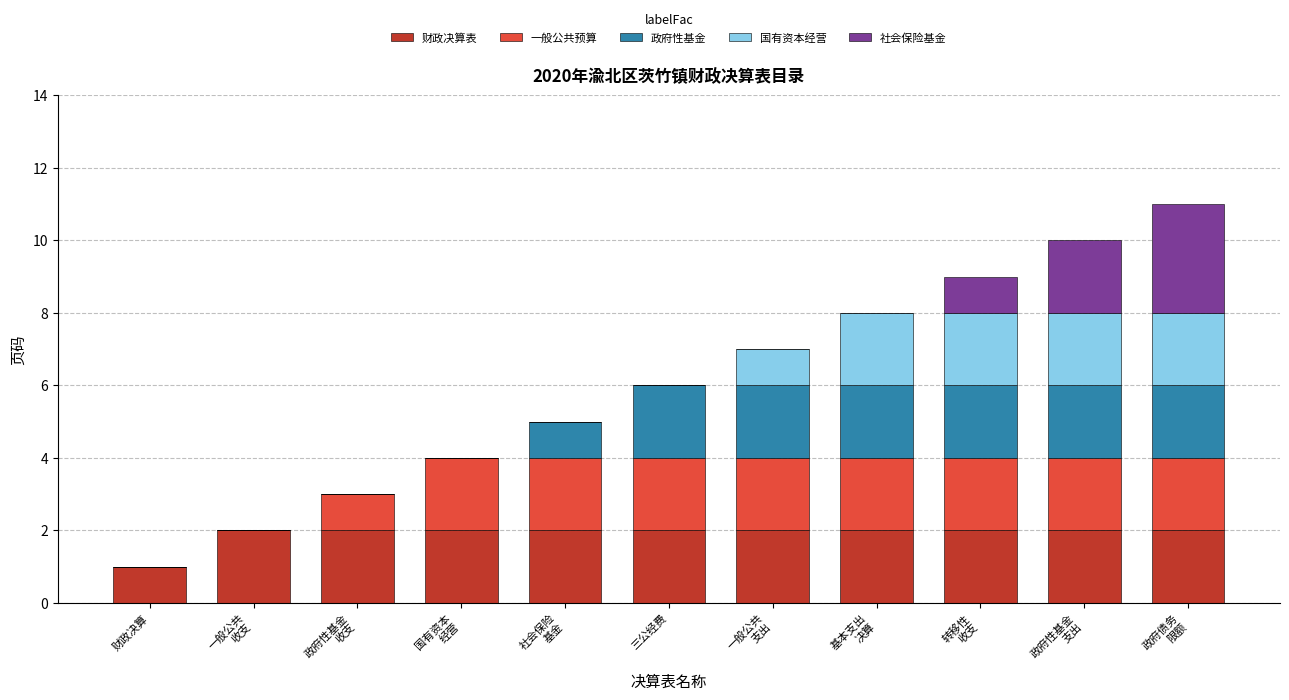

Count the number of categories in the chart.

11